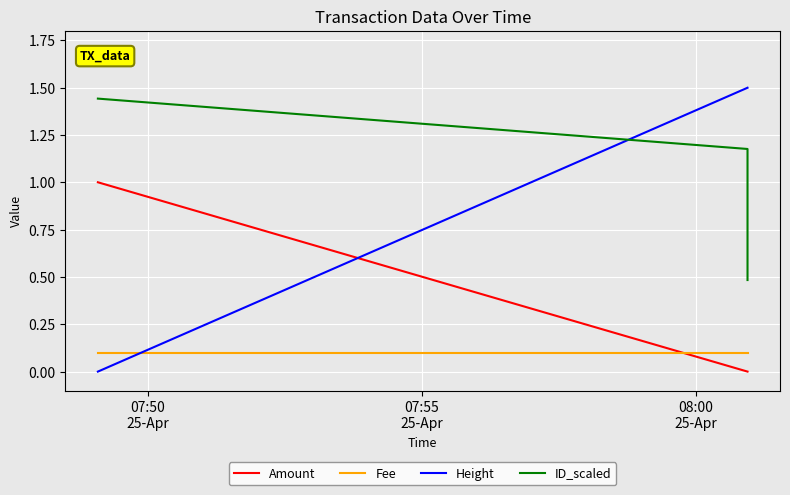

Count the ID_scaled values in the range 0 to 1.

1